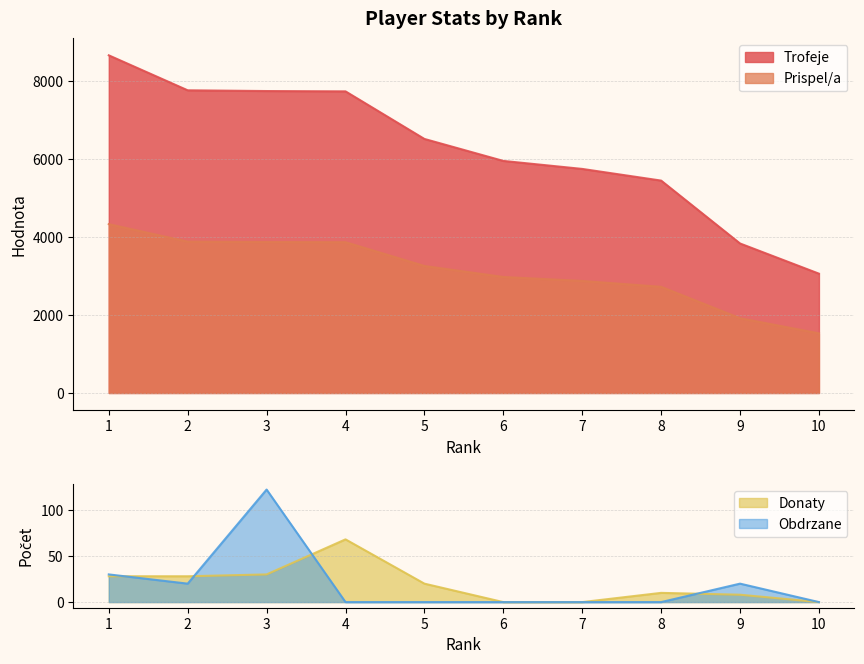

True or false: Donaty has more than 2 points higher than both neighbors.

False